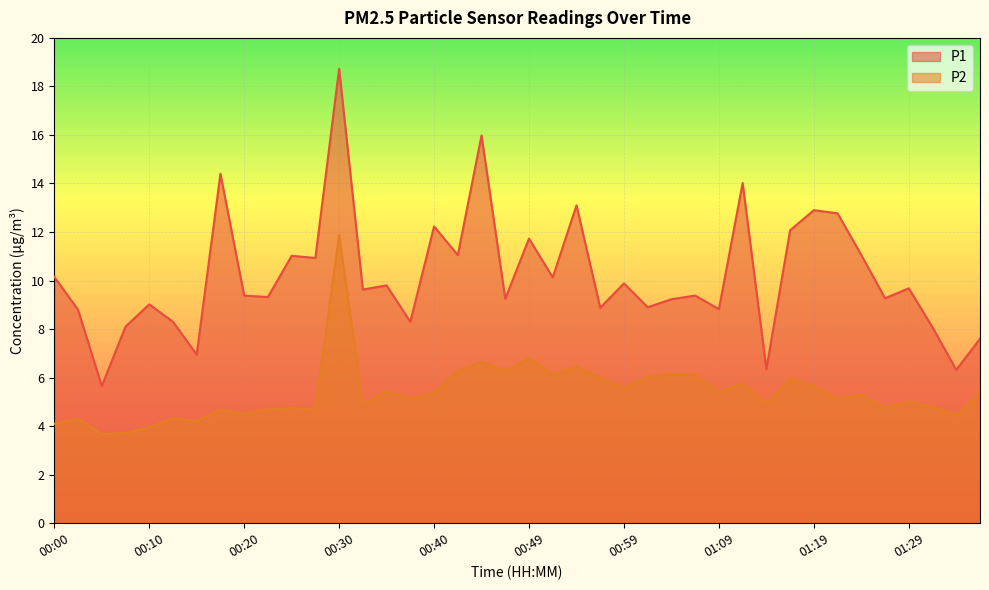

What is the highest value of the P1 series?

18.7